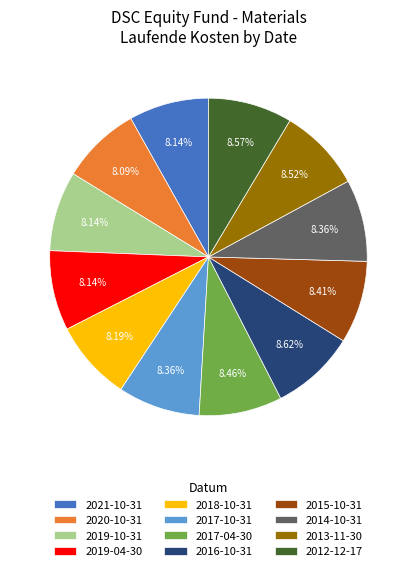

What is the ratio of the value at 2019-04-30 to the value at 2021-10-31?

1.0